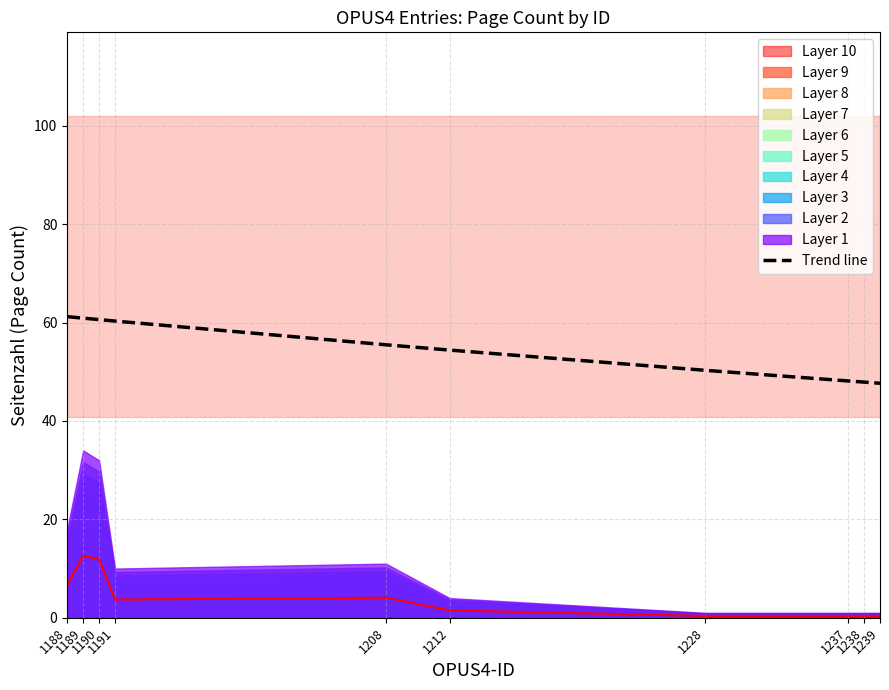

True or false: Trend line and Layer 10 cross at least once.

False